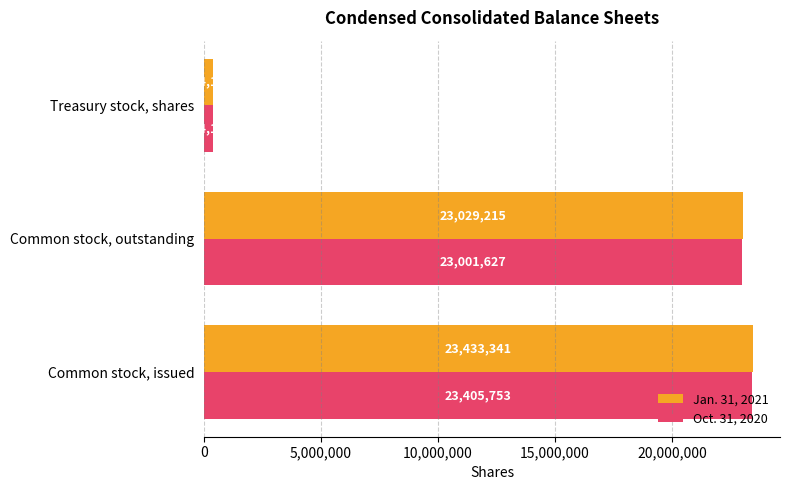

True or false: Jan. 31, 2021 has a value of 35298747 at Common stock, issued.

False